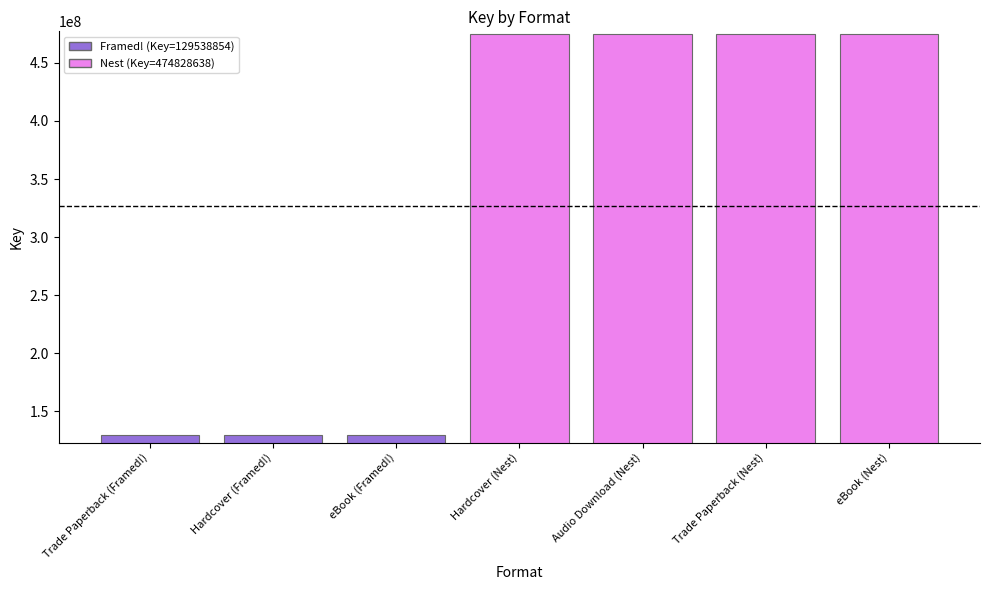

Which label corresponds to the largest value in the chart?

Hardcover (Nest)